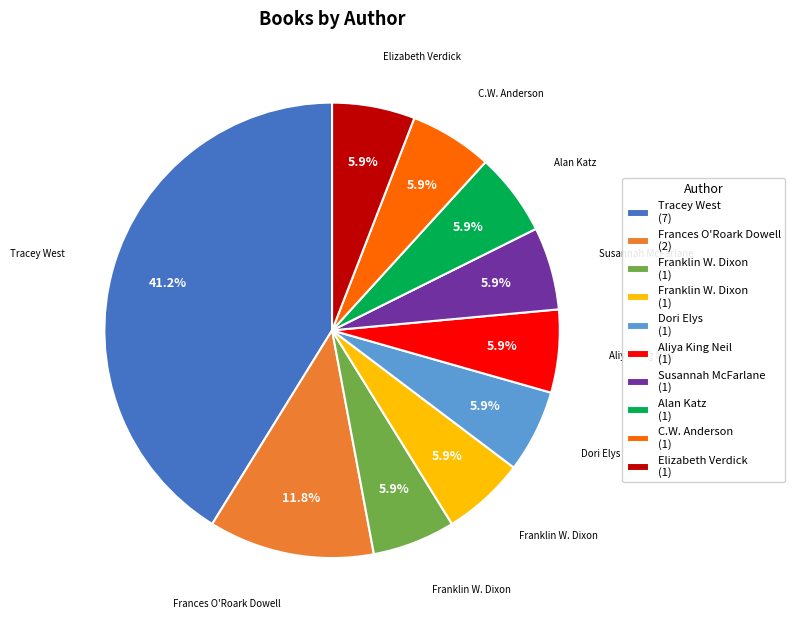

Is there a majority slice in this chart?

No